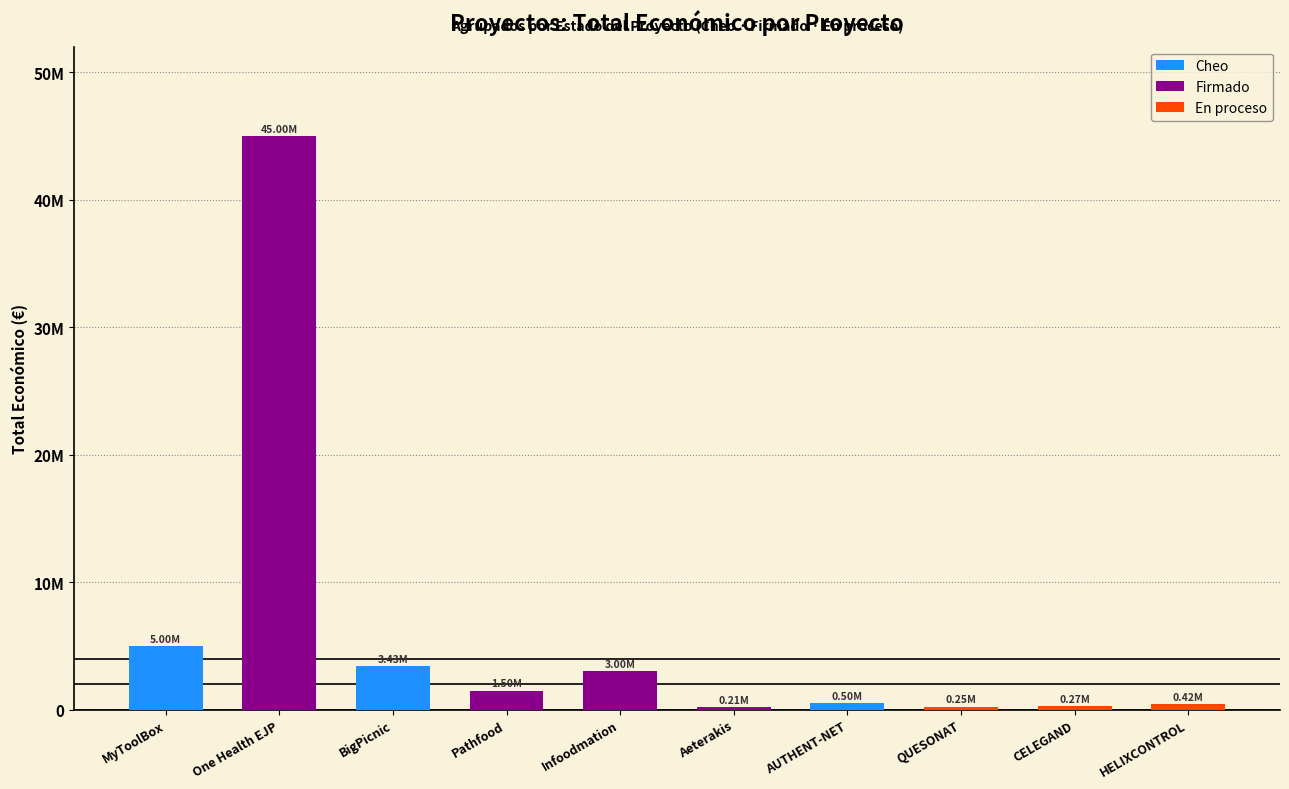

Between QUESONAT and HELIXCONTROL, which is larger?

HELIXCONTROL